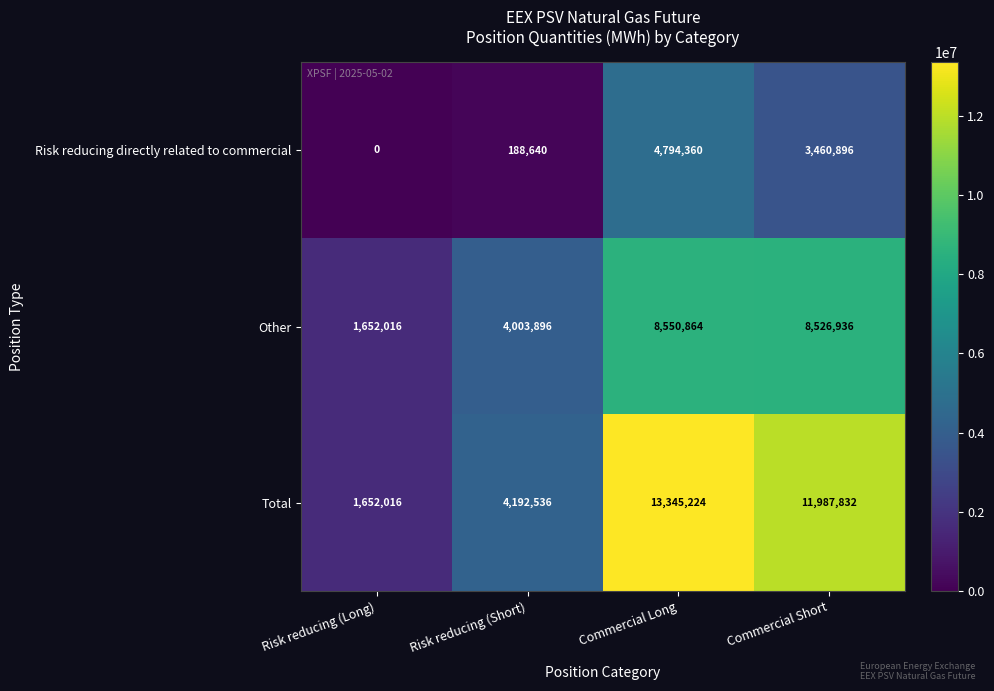

What is the spread (max minus min) of values at Commercial Long?

8550864